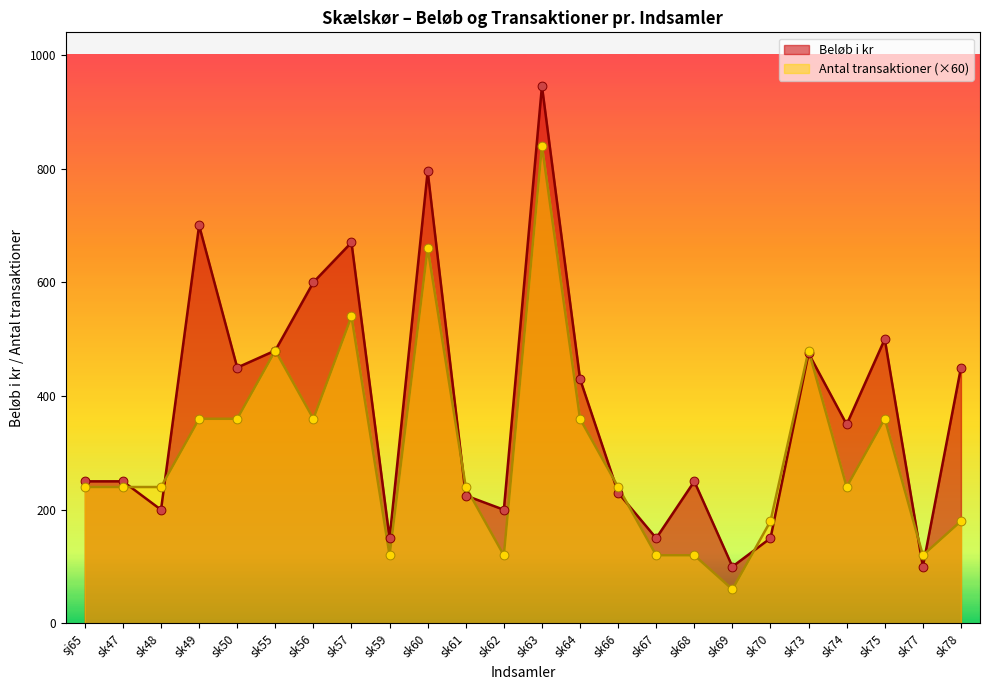

At how many categories does at least one series exceed 741?

2